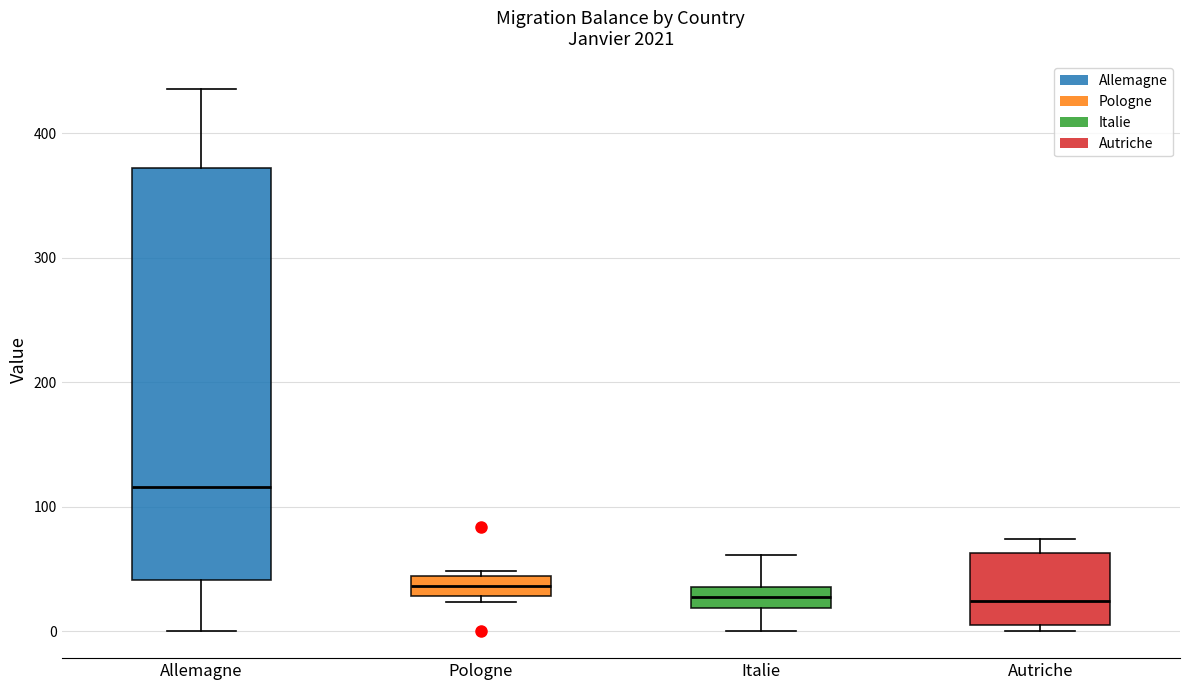

Reading left to right, read every box against the y-axis: the position of its median line, the range the box covers, and the ends of its whiskers. The values are not printed on the chart, so give them approximately, as read against the axis.

Allemagne: median 120, box 40 to 370, whiskers 0 to 440
Pologne: median 40 (inside the box), box 30 to 40, whiskers 20 to 50
Italie: median 30, box 20 to 40, whiskers 0 to 60
Autriche: median 20, box 0 to 60, whiskers 0 (just below the box's lower edge) to 70